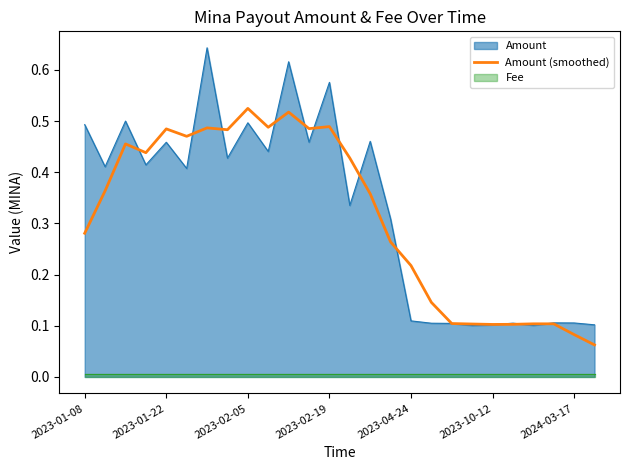

The Amount series shows 0.8 at 2023-02-05. True or false?

False